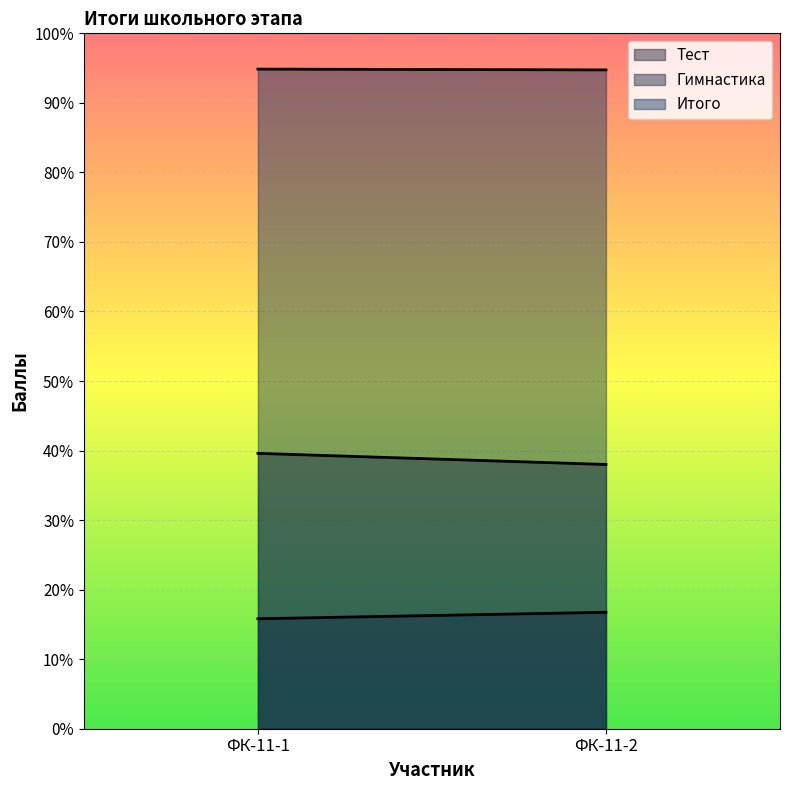

What is the difference between the highest and lowest values at ФК-11-2?

78.0